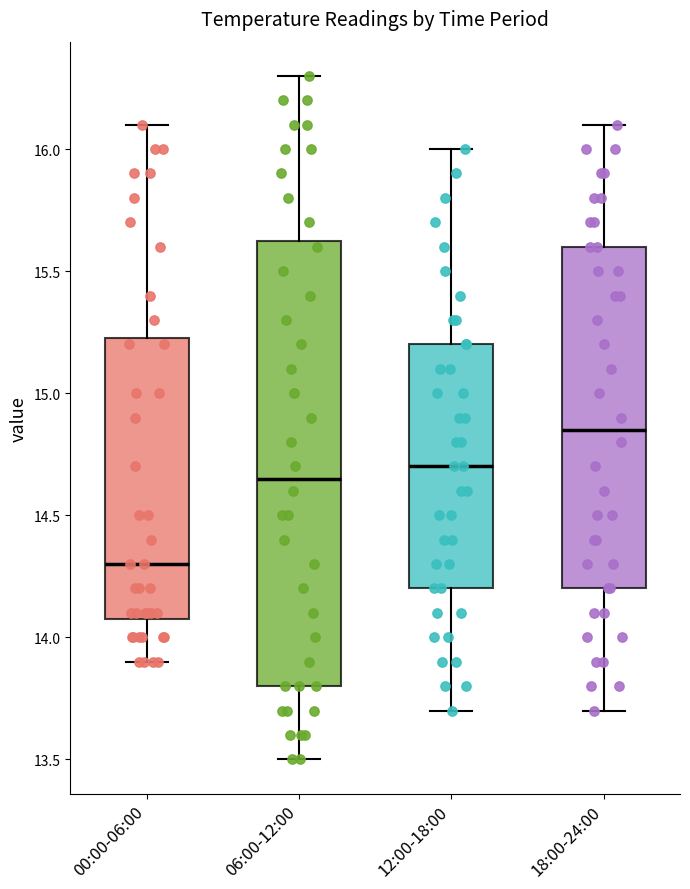

Where is the upper edge of the box for 00:00-06:00 on the y-axis? The values are not printed on the chart, so give them approximately, as read against the axis.

15.25